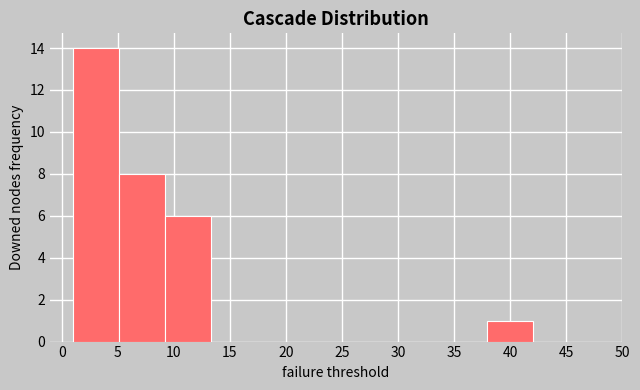

Reading left to right, list every bar in this chart as the range it spans on the x-axis followed by its height. Neither the bar edges nor the heights are printed on the chart, so give them approximately, as read against the axes.

1.0 to 5.1: 14
5.1 to 9.2: 8
9.2 to 13.3: 6
13.3 to 17.4: 0
17.4 to 21.5: 0
21.5 to 25.6: 0
25.6 to 29.7: 0
29.7 to 33.8: 0
33.8 to 37.9: 0
37.9 to 42.0: 1